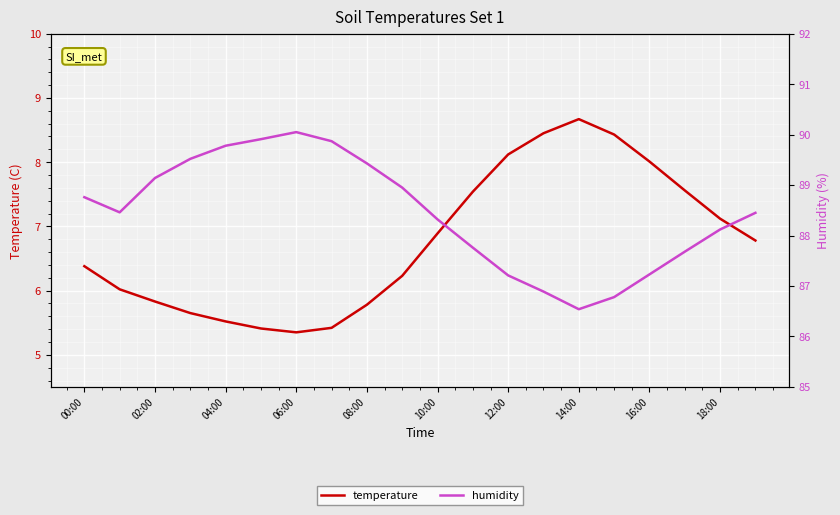

What is the difference between the temperature values at 00:00 and 12:00?

1.7